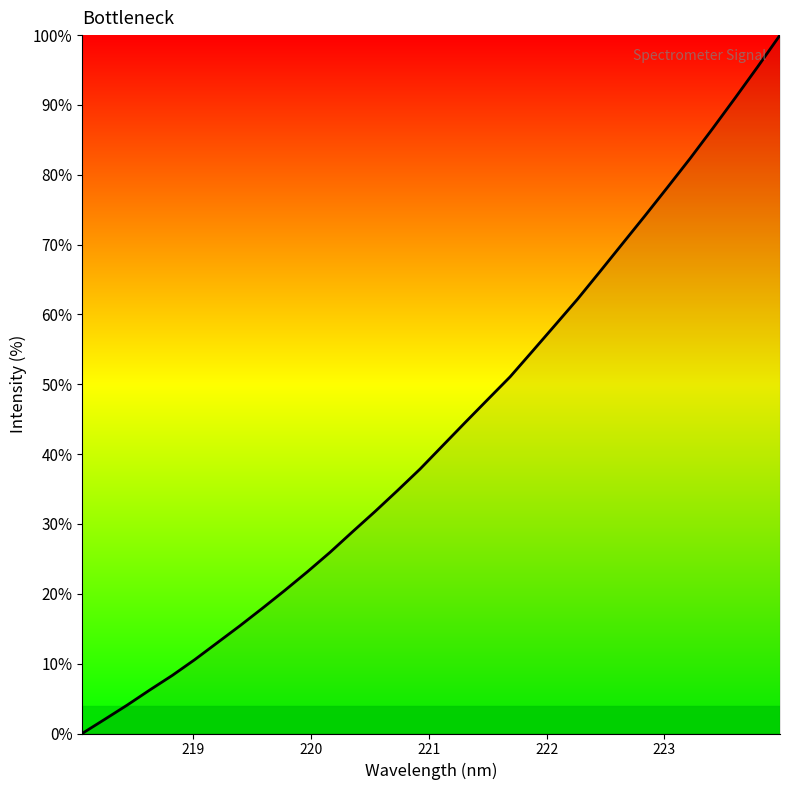

What is the difference between the maximum and minimum values?

100.0